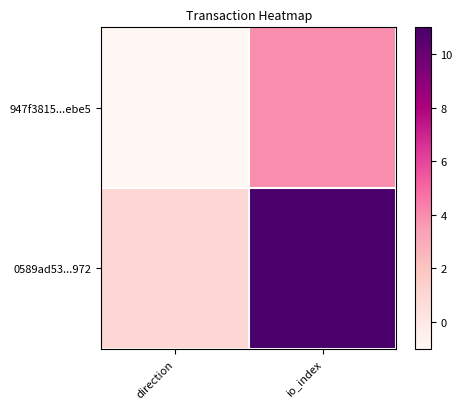

What is the difference between the highest and lowest values at io_index?

7